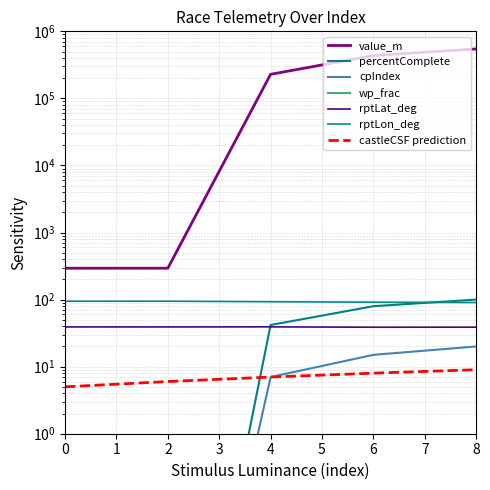

The cpIndex series shows 0.0 at 0. True or false?

True